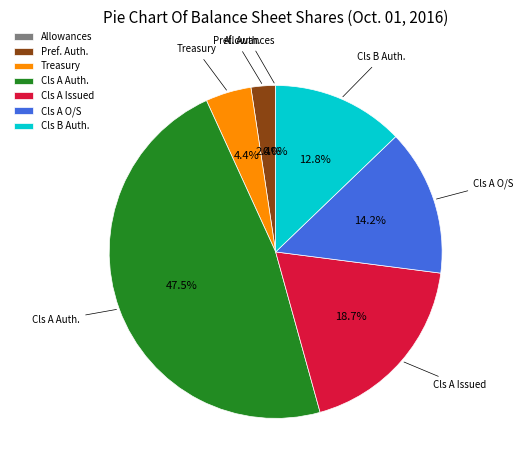

Is there any slice that represents more than half of the pie?

No